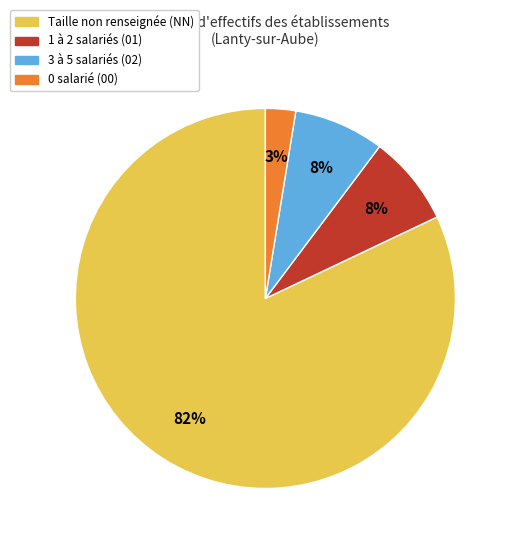

To the nearest percent, what is the average slice percentage?

25%